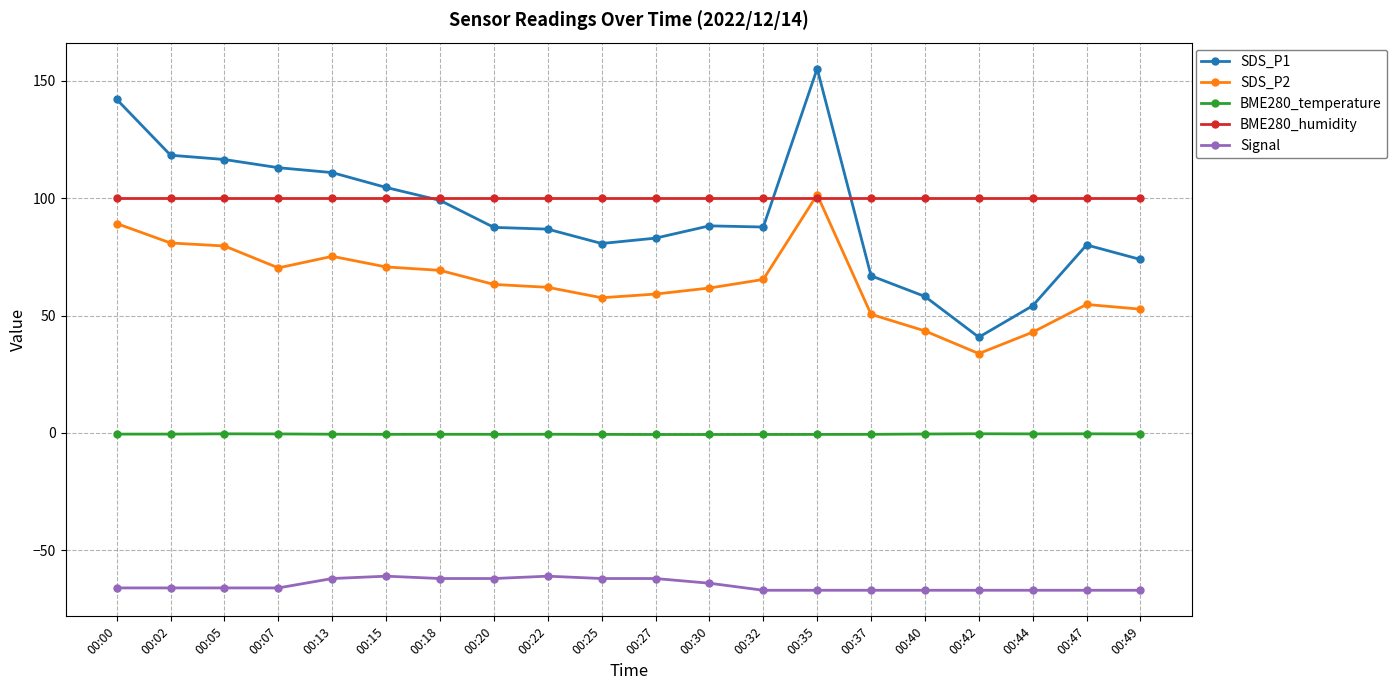

In BME280_temperature, how many points are higher than both neighbors (excluding endpoints)?

5